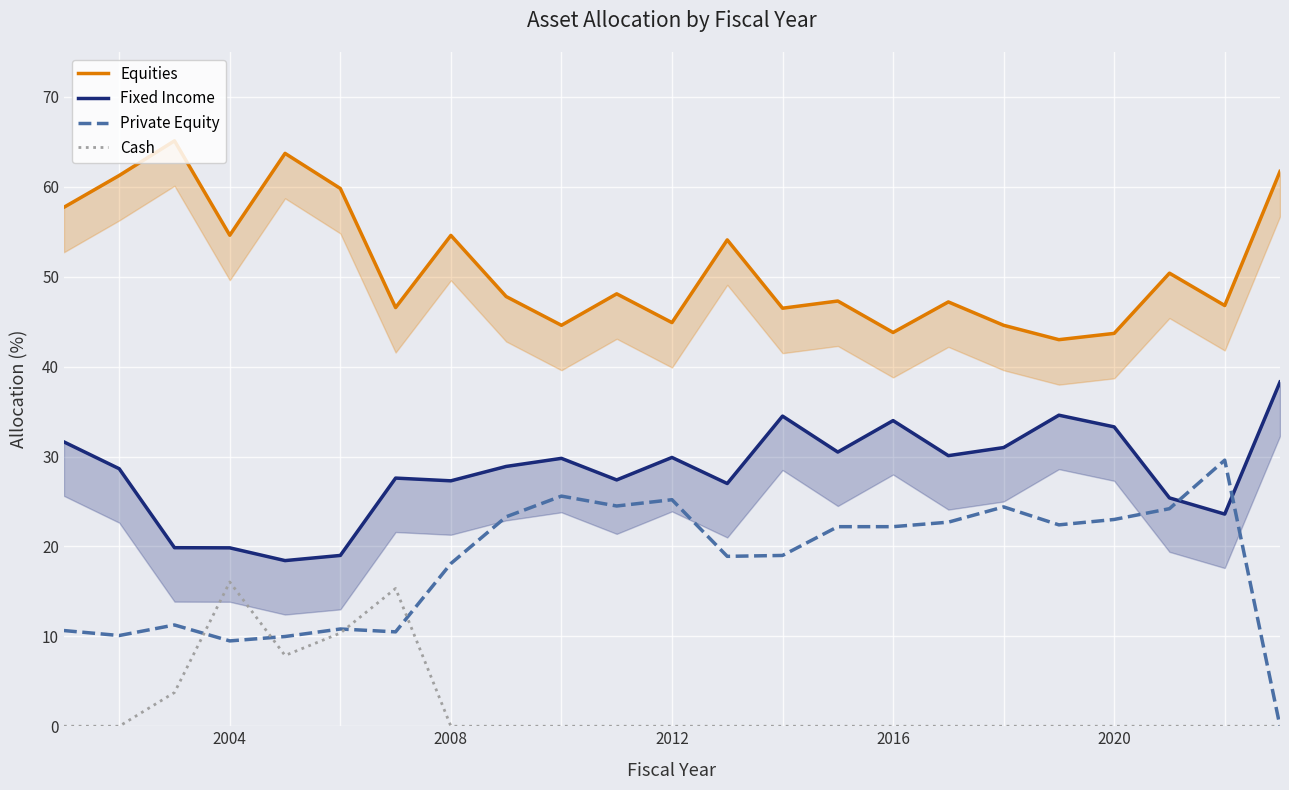

What is the maximum value for Private Equity?

29.6